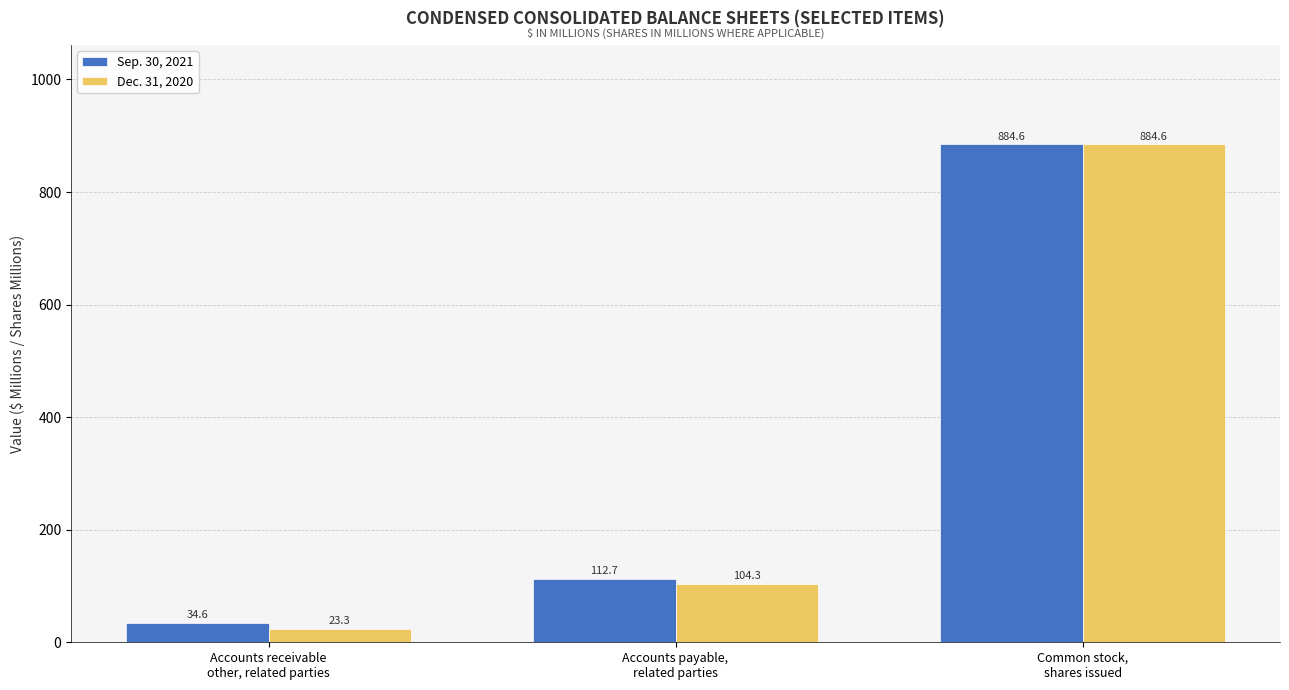

What is the highest value of the Sep. 30, 2021 series?

884.6